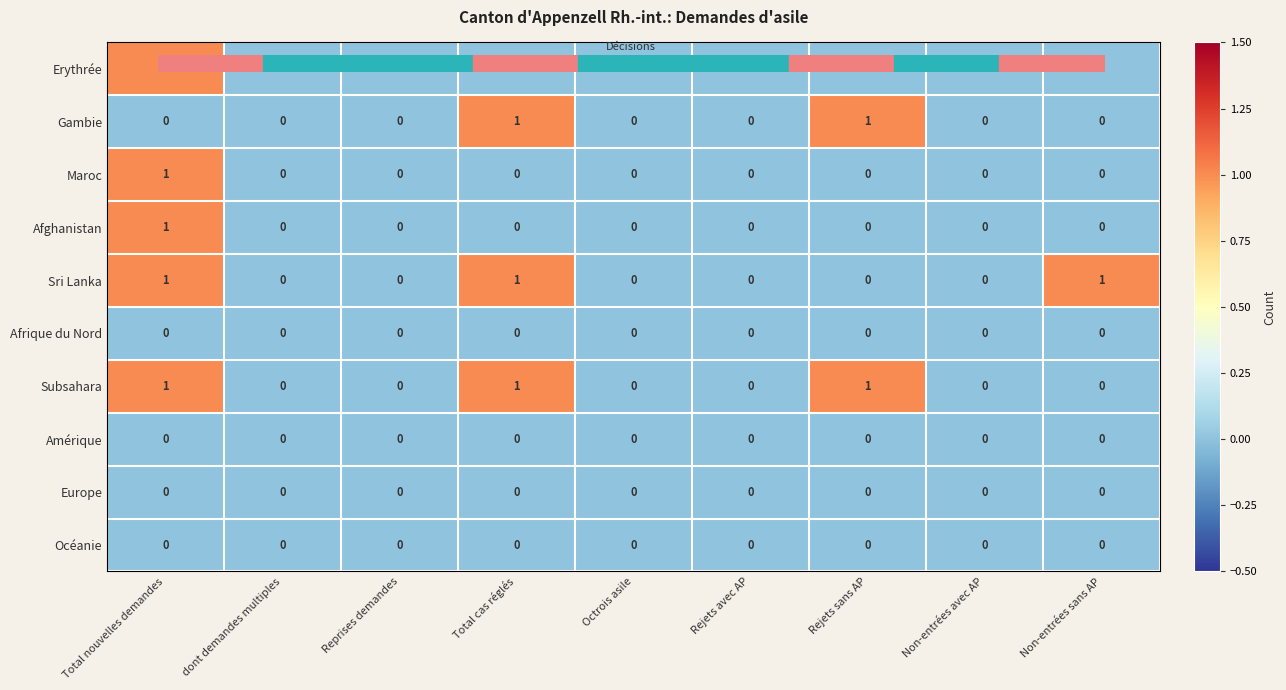

The value of Océanie at Total nouvelles demandes is 0. True or false?

True